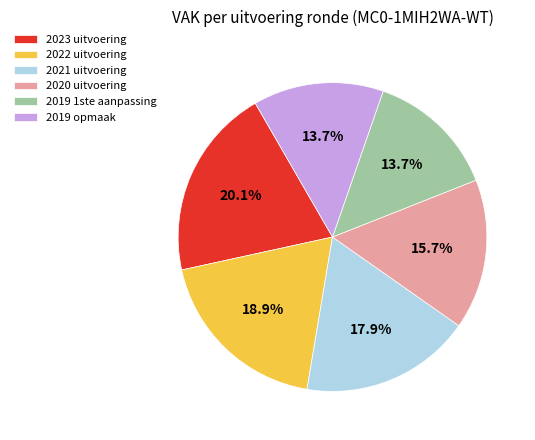

What is the ratio of the value at 2019 1ste aanpassing to the value at 2020 uitvoering?

0.9